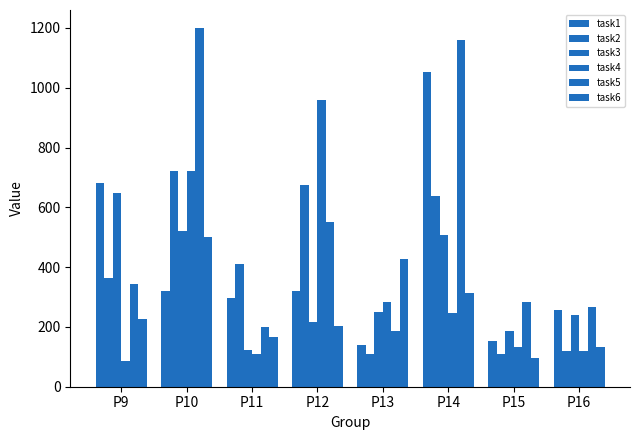

Count the number of data series in this chart.

6